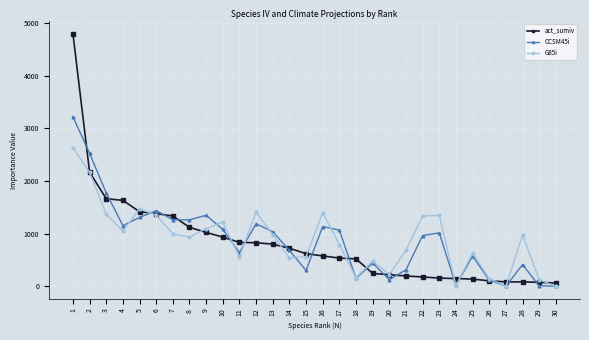

In G85i, how many points are higher than both neighbors (excluding endpoints)?

8